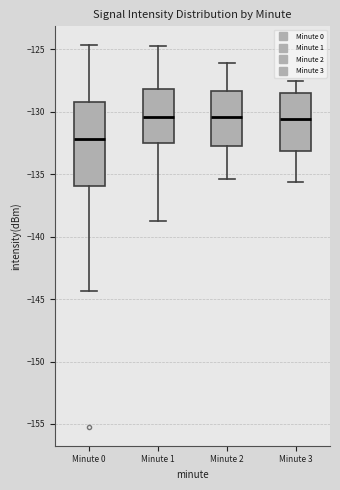

Reading left to right, transcribe this box plot: for each box, give where its median line is, the range the box spans, and where its two whiskers end, as read against the y-axis. The values are not printed on the chart, so give them approximately, as read against the axis.

Minute 0: median -132.0, box -136.0 to -129.0, whiskers -144.5 to -124.5
Minute 1: median -130.5, box -132.5 to -128.0, whiskers -138.5 to -124.5
Minute 2: median -130.5, box -132.5 to -128.5, whiskers -135.5 to -126.0
Minute 3: median -130.5, box -133.0 to -128.5, whiskers -135.5 to -127.5